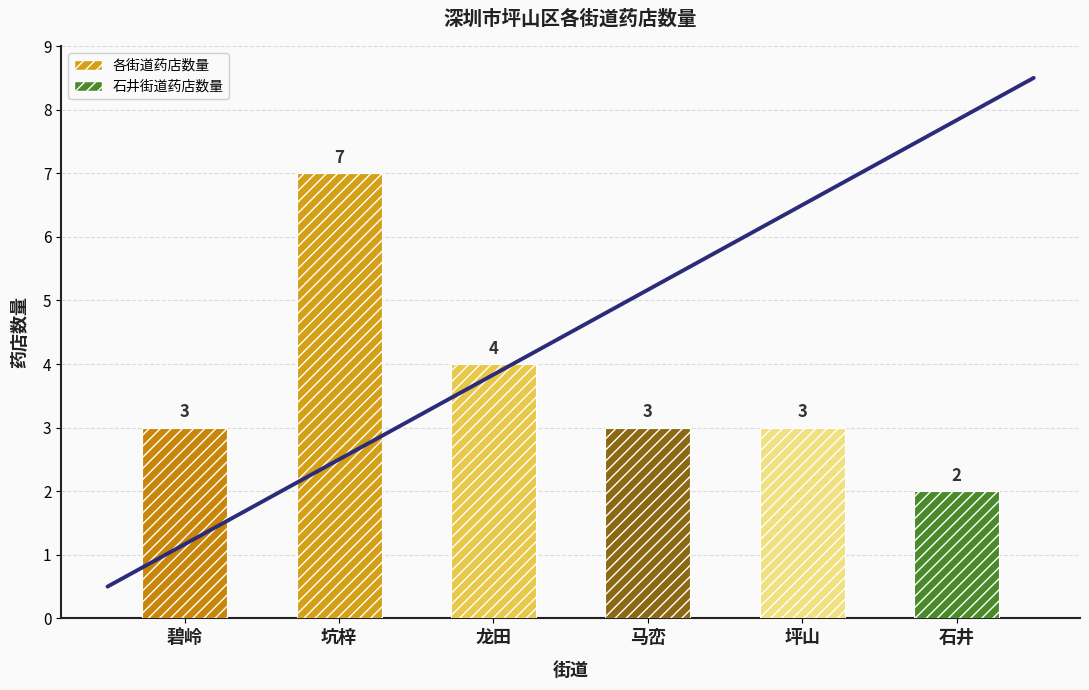

Which label corresponds to the smallest value in the chart?

石井